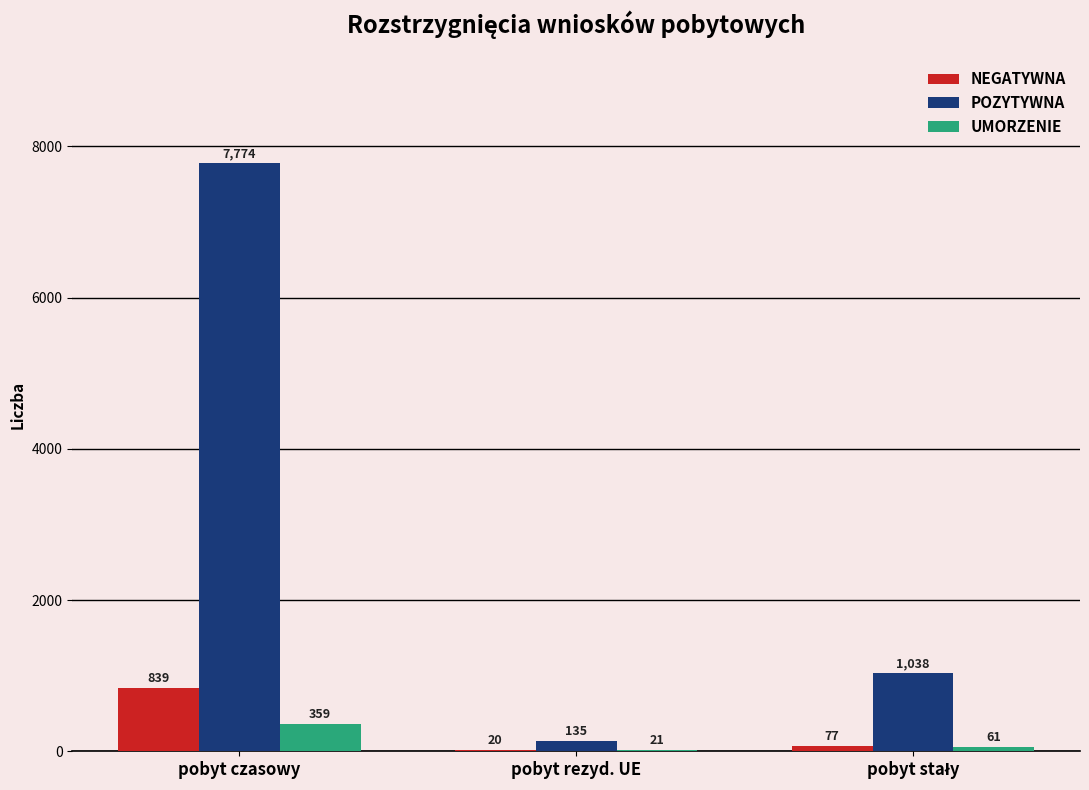

Which series changed the most between pobyt czasowy and pobyt rezyd. UE?

POZYTYWNA